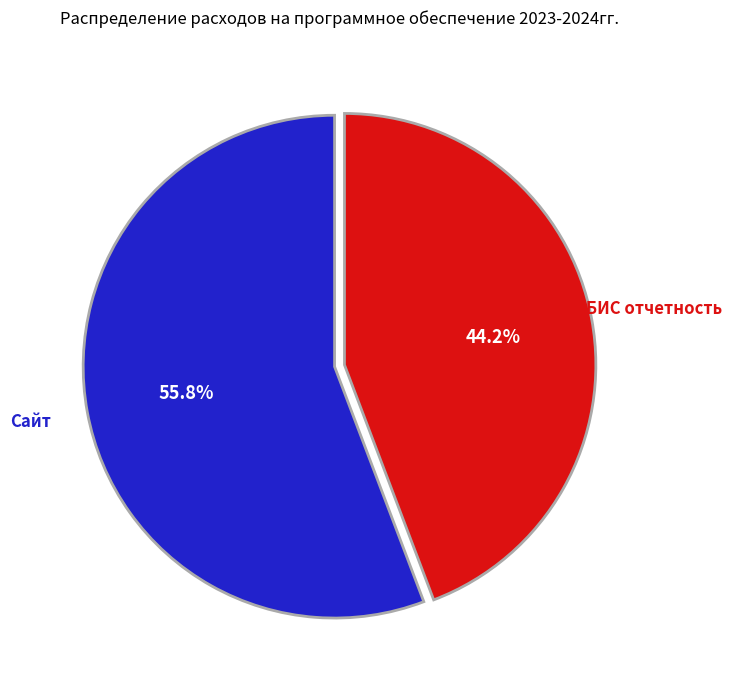

Rank the categories by value from highest to lowest.

Сайт, СБИС отчетность